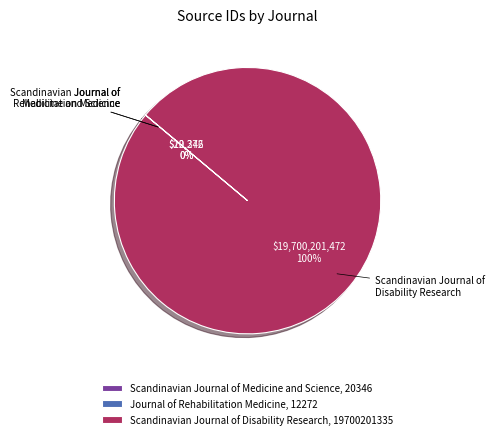

True or false: Scandinavian Journal of Disability Research, 19700201335 accounts for 95% of the total.

False